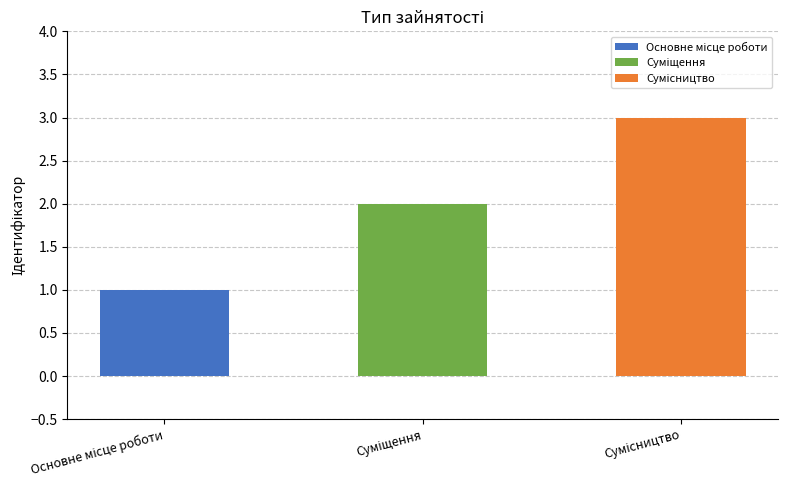

The chart shows a value of 2 at Основне місце роботи. True or false?

False